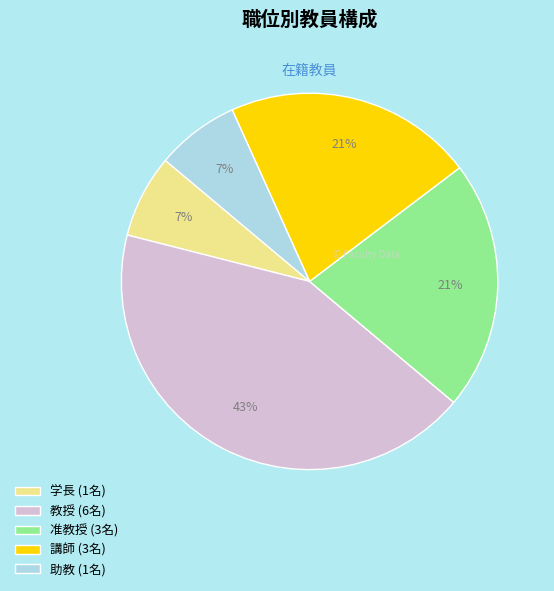

Is it true that 講師 is 21% of the pie?

True